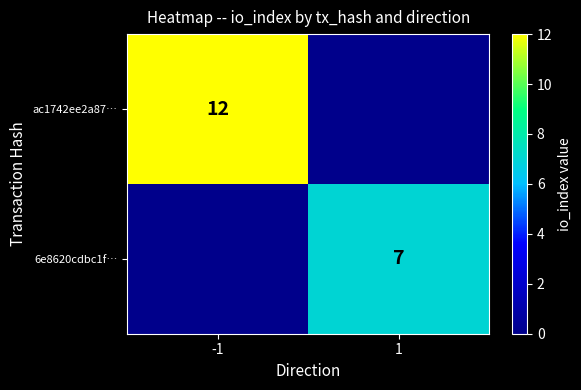

Between -1 and 1, which is larger?

-1